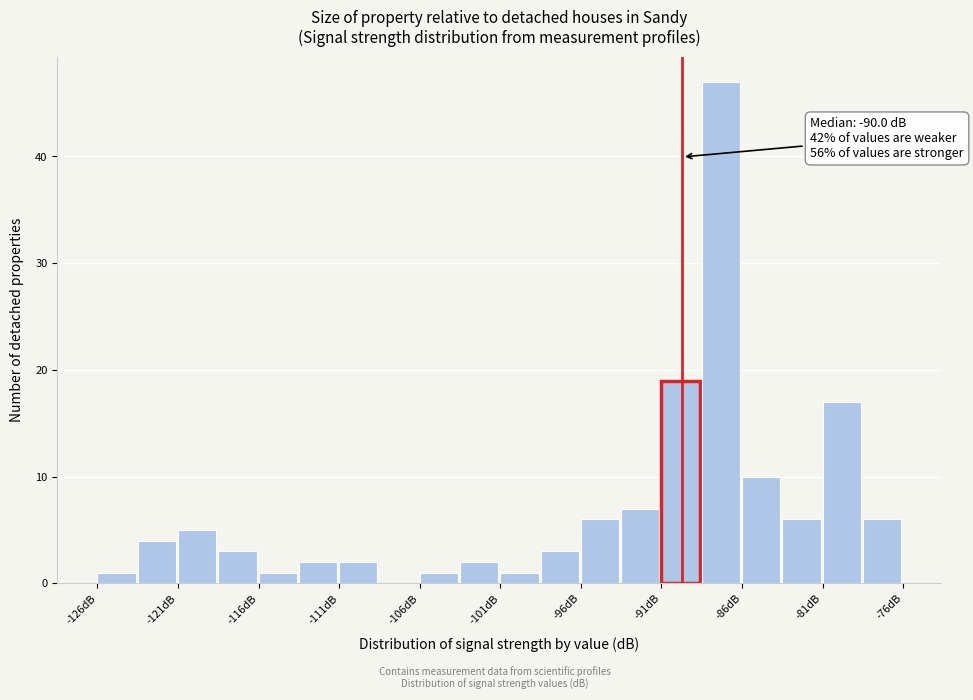

Read against the x-axis, roughly where is the centre of the tallest bar?

-88